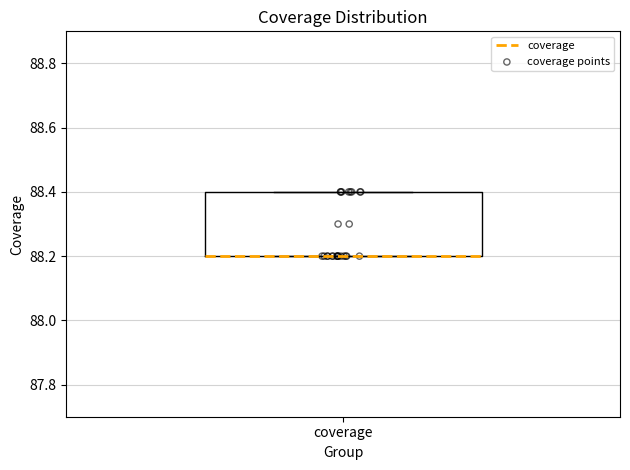

Transcribe this box plot: give where the median line is, the range the box spans, and where the two whiskers end, as read against the y-axis. The values are not printed on the chart, so give them approximately, as read against the axis.

median 88.2 (drawn on the box's lower edge), box 88.2 to 88.4, whiskers 88.2 to 88.4